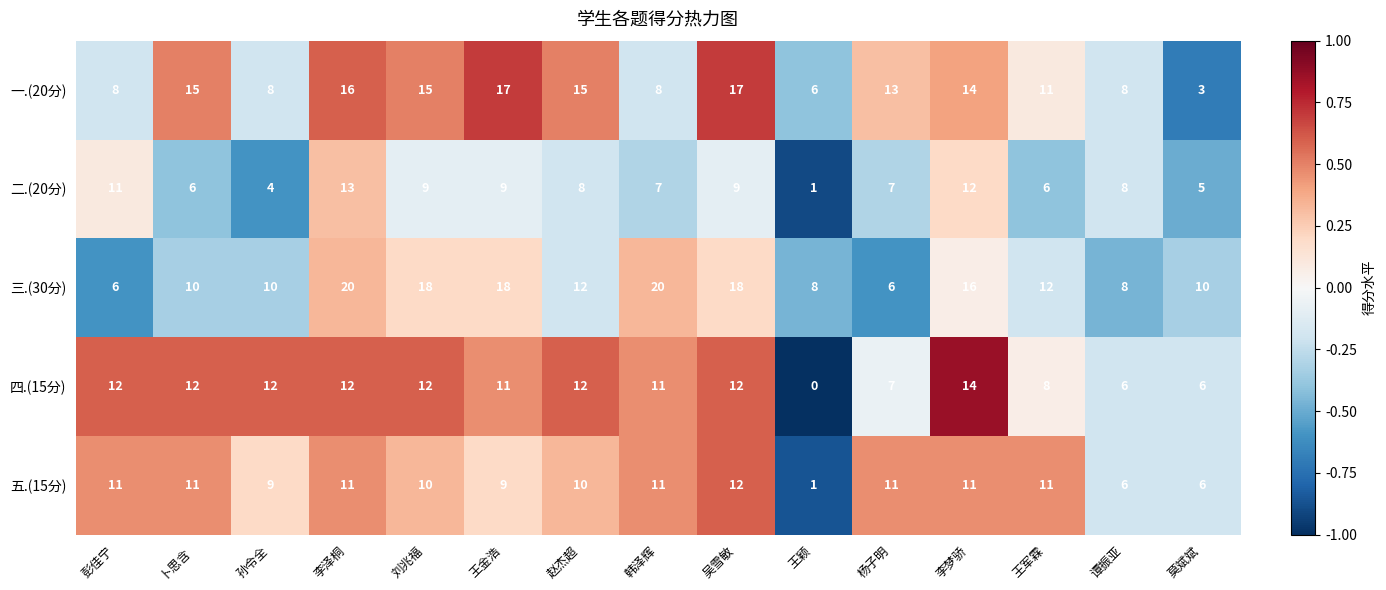

What is the sum of the 五.(15分) values at 吴雪敏 and 谭振亚?

18